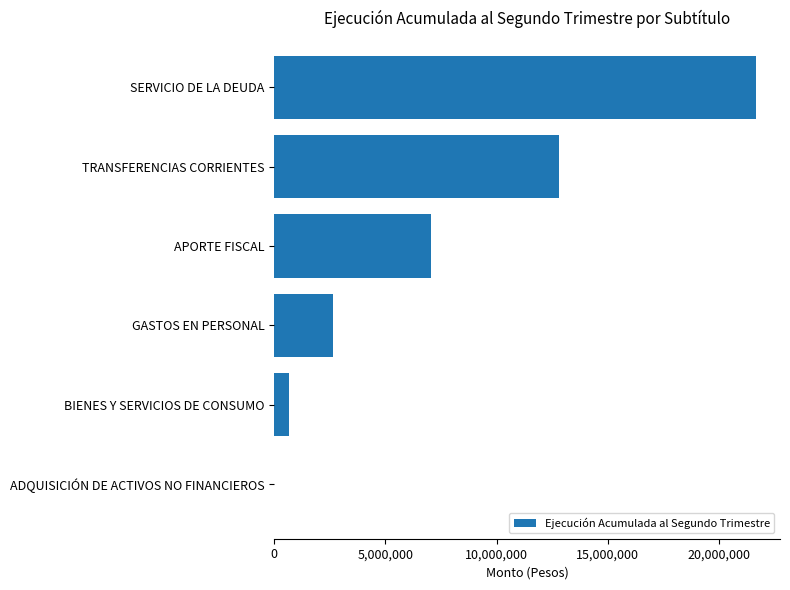

True or false: the data shows 12800072 at TRANSFERENCIAS CORRIENTES.

True